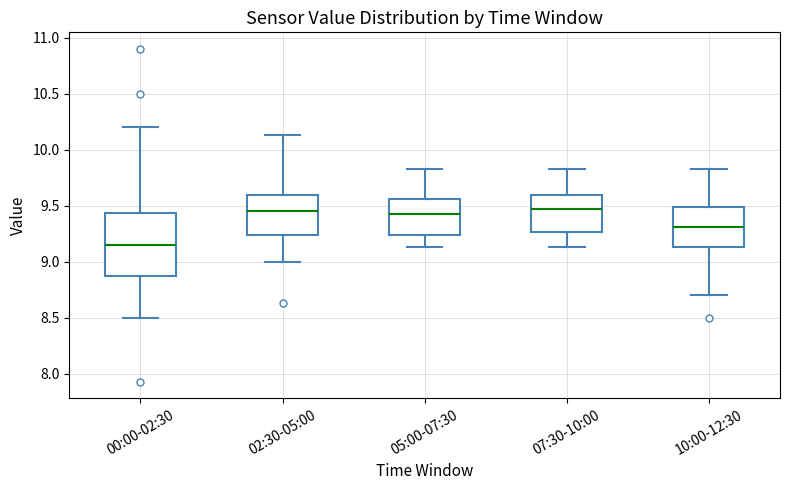

Where does the median line of the box for 10:00-12:30 sit on the y-axis? The values are not printed on the chart, so give them approximately, as read against the axis.

9.30